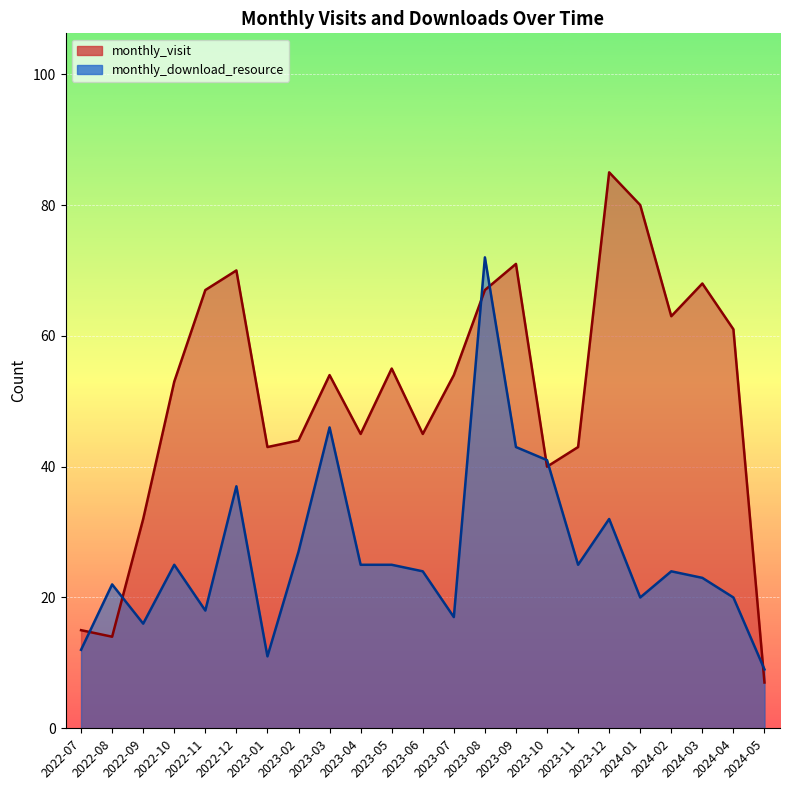

In monthly_download_resource, how many points are higher than both neighbors (excluding endpoints)?

7